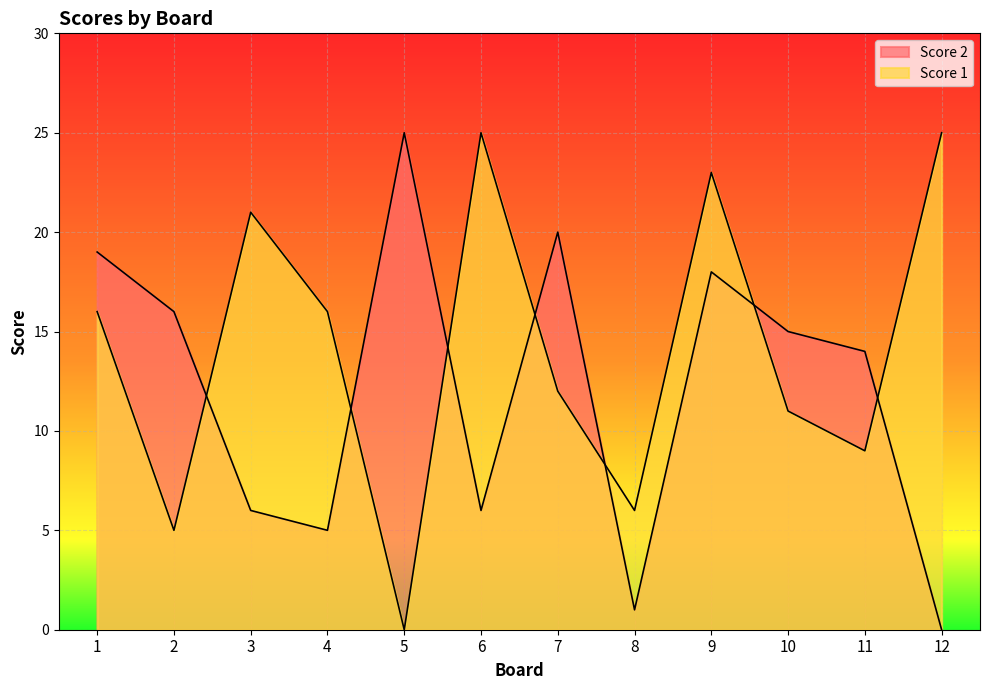

What is the total value across all series at 6?

31